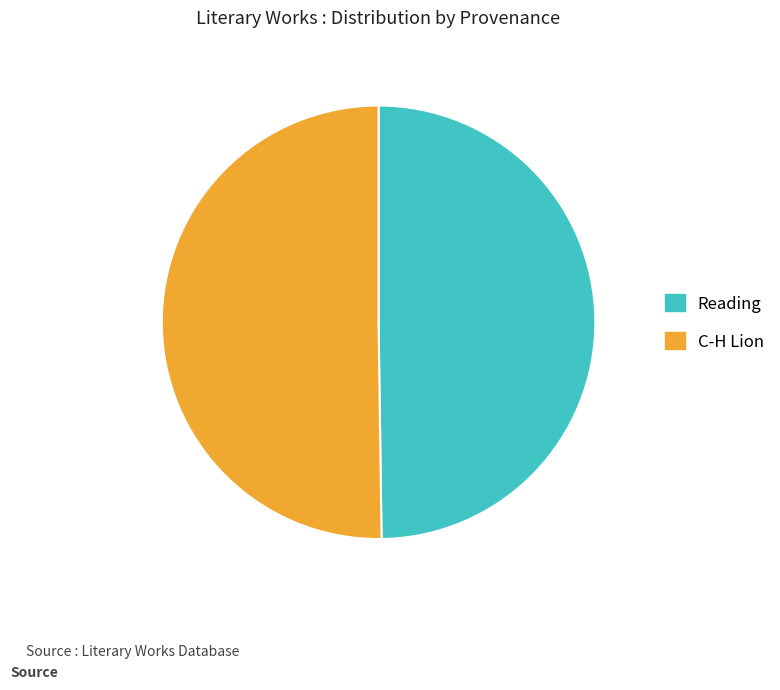

What is the ratio of the value at Reading to the value at C-H Lion?

1.0